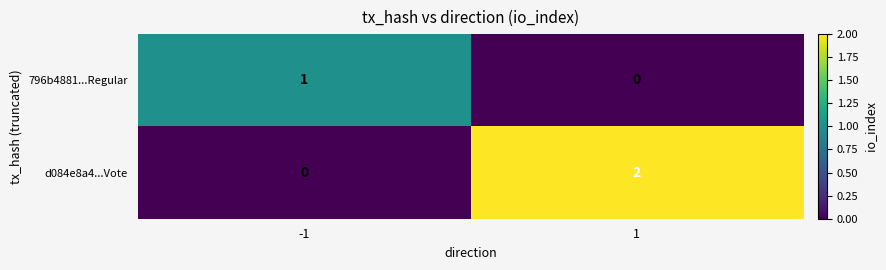

The 796b4881...Regular series shows 0 at 1. True or false?

True